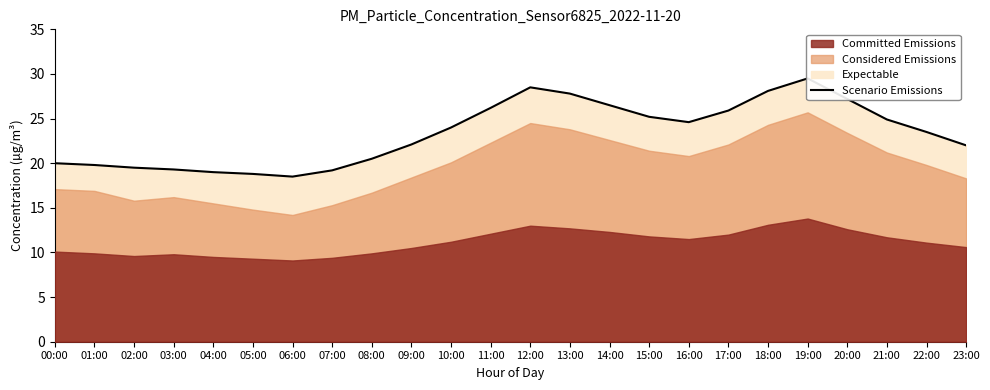

At which category does the data reach its first local peak?

12:00